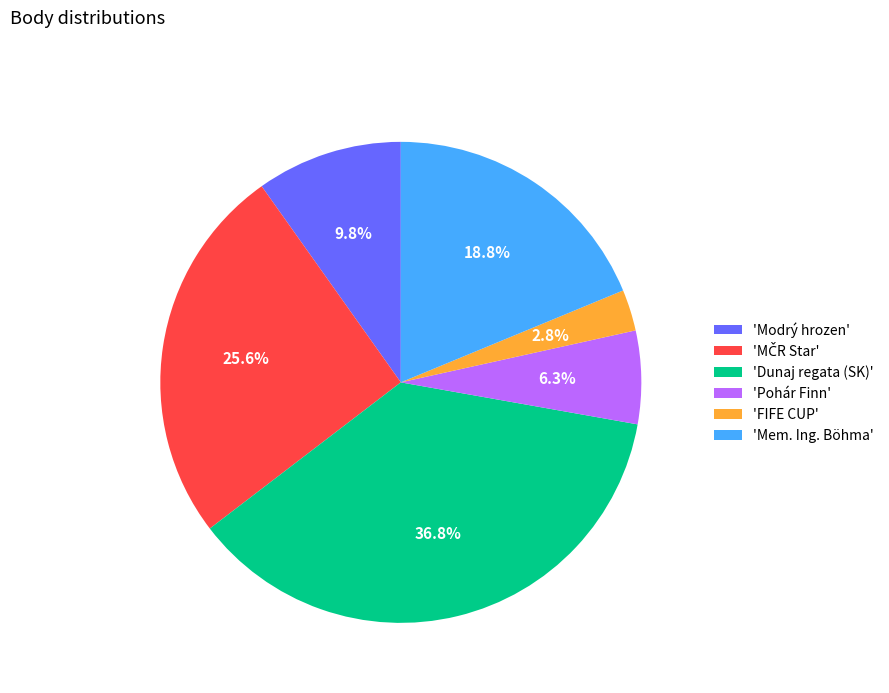

Count the number of slices in the pie.

6